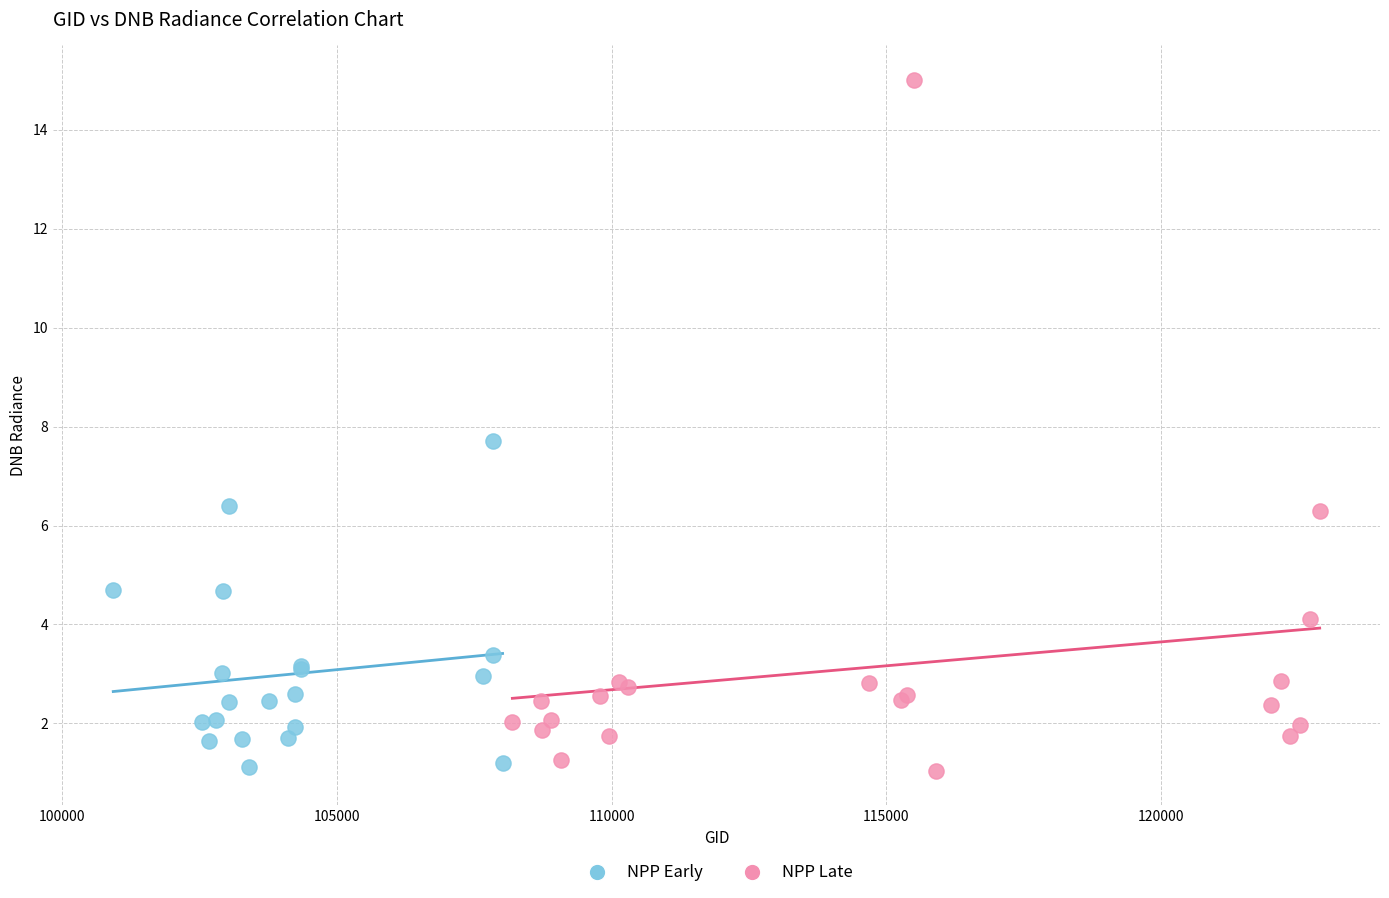

Which series has the widest spread of Y values?

NPP Late